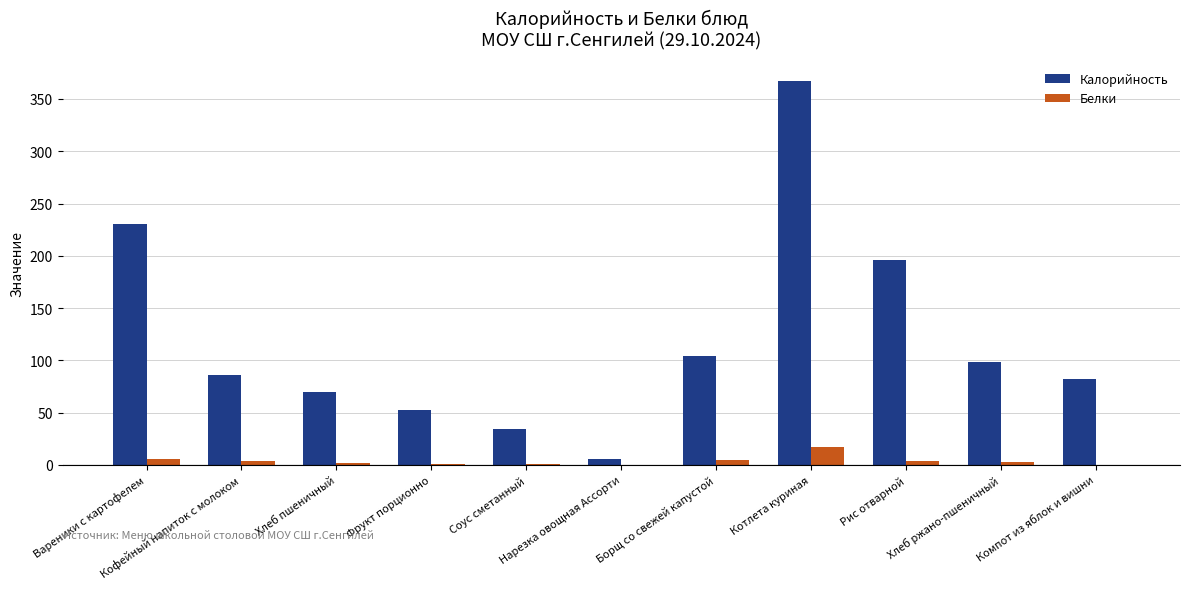

Which category has the highest value in the Белки series?

Котлета куриная